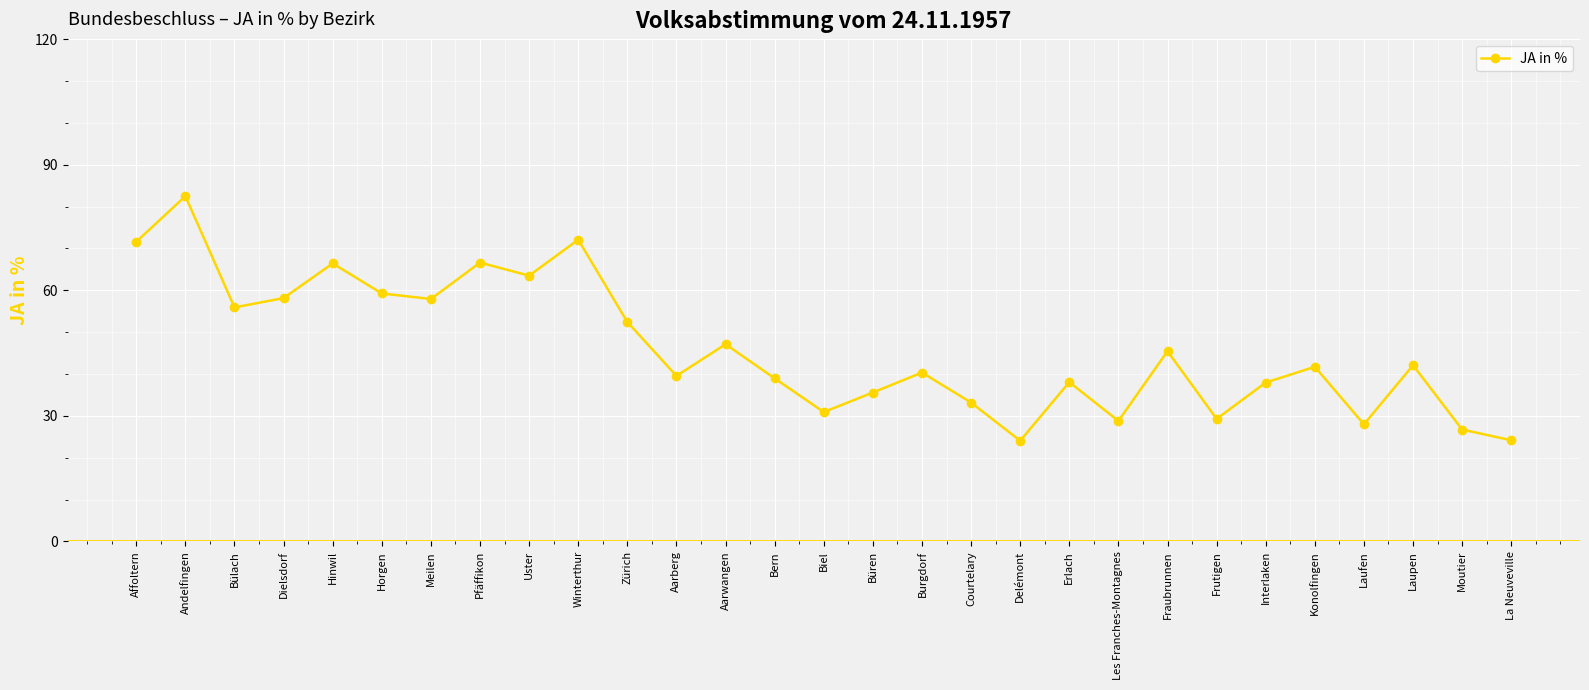

Approximately how many times larger is the value at Dielsdorf compared to La Neuveville?

2.4